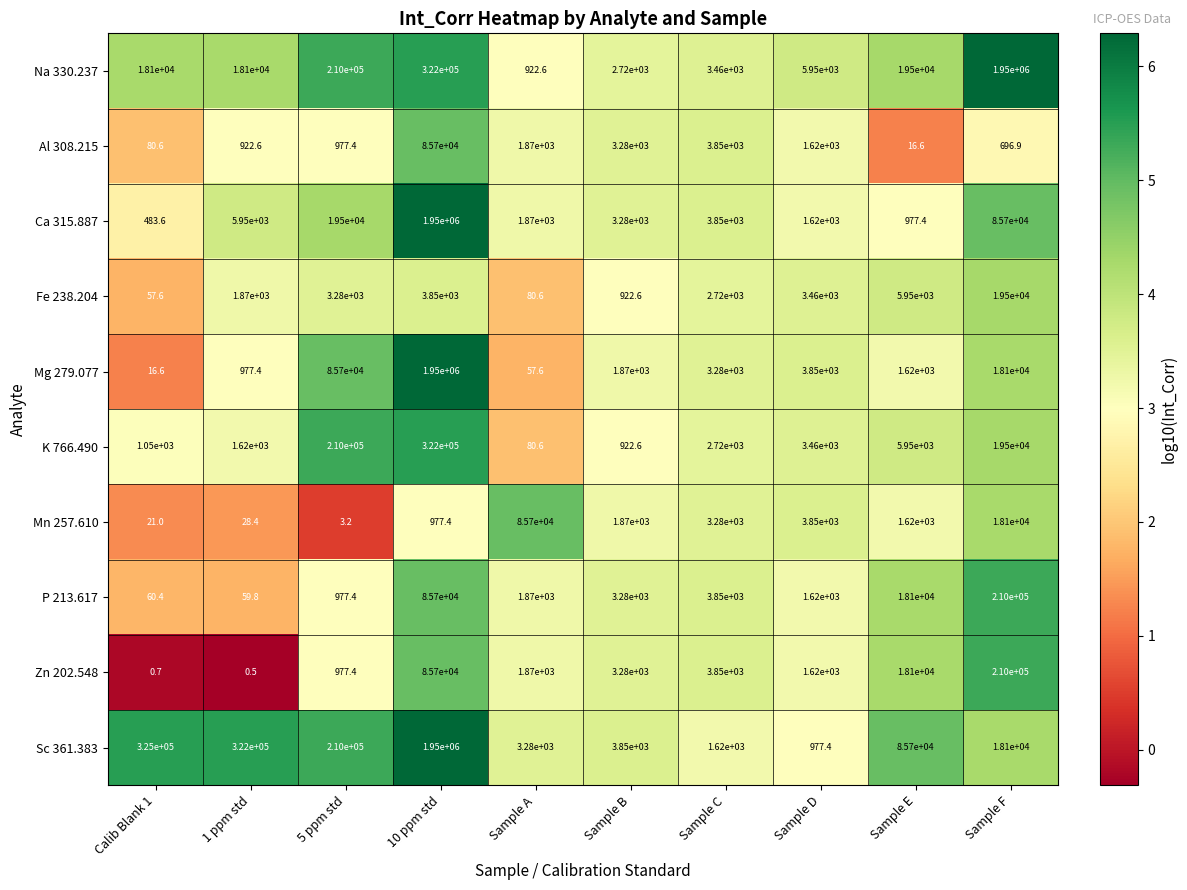

How many categories are shown in the chart?

10